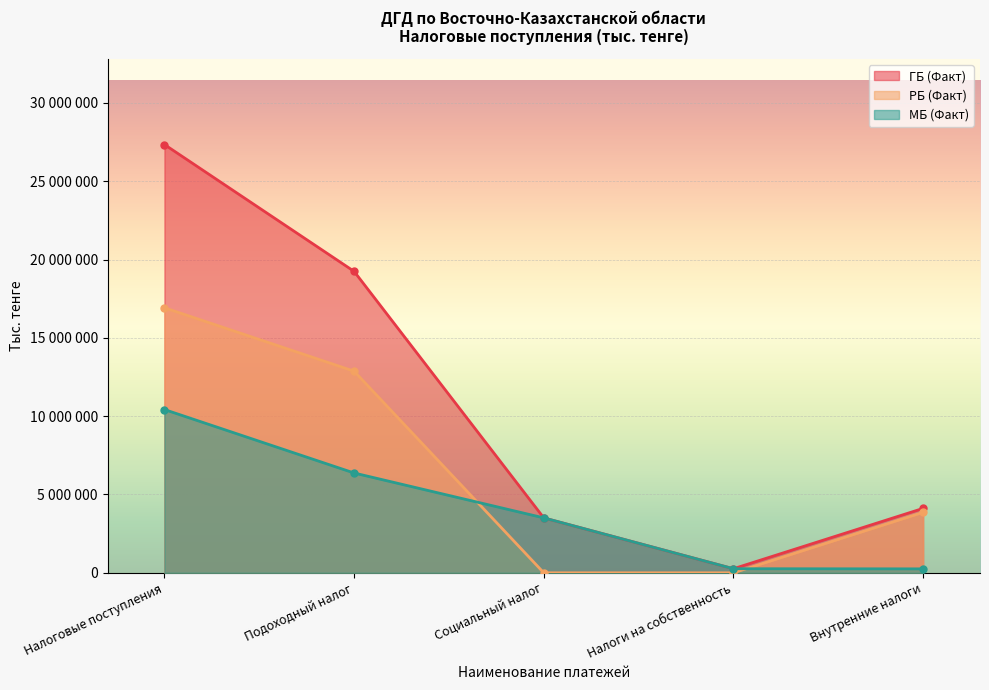

Read the РБ (Факт) value at Налоговые поступления.

16921623